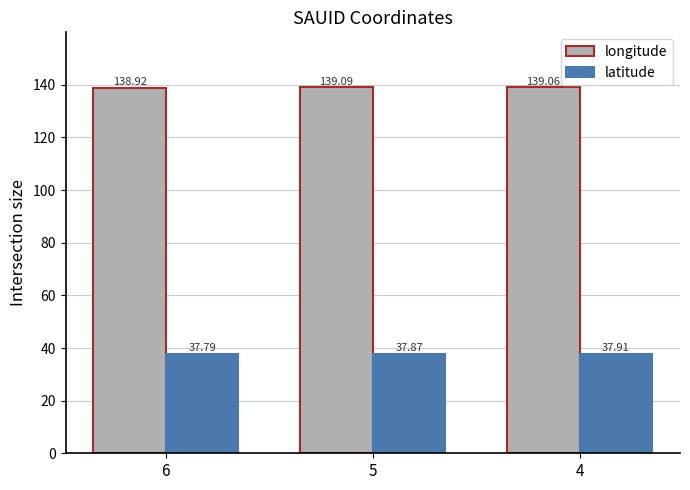

Is it true that longitude equals 139.1 at 4?

True